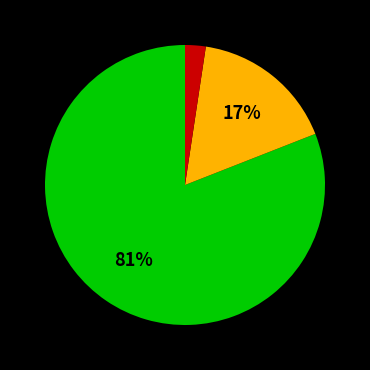

To the nearest percent, what is the average slice percentage?

33%